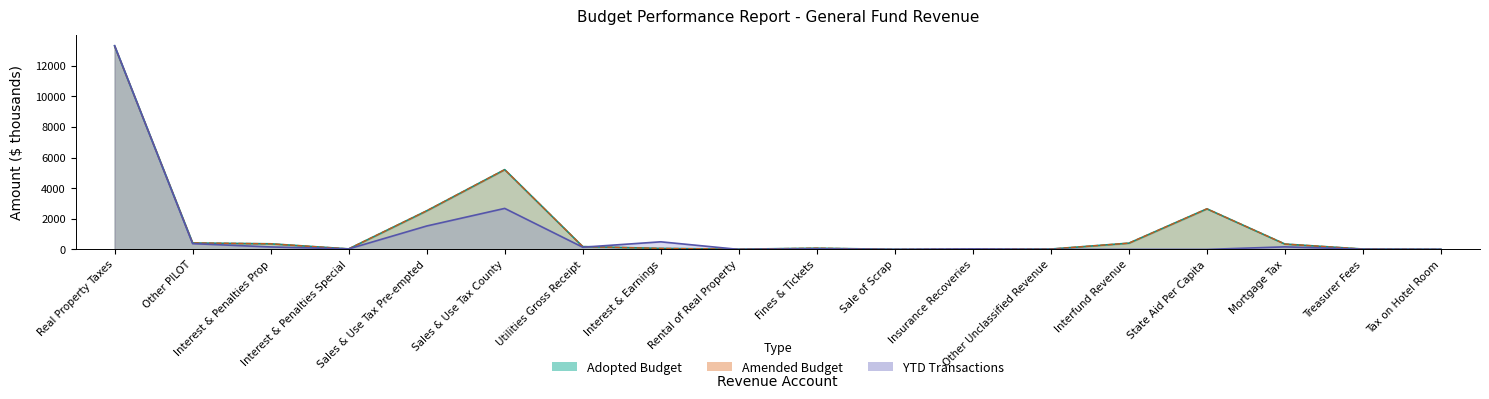

At Mortgage Tax, list the series in order from largest to smallest.

Adopted Budget, Amended Budget, YTD Transactions